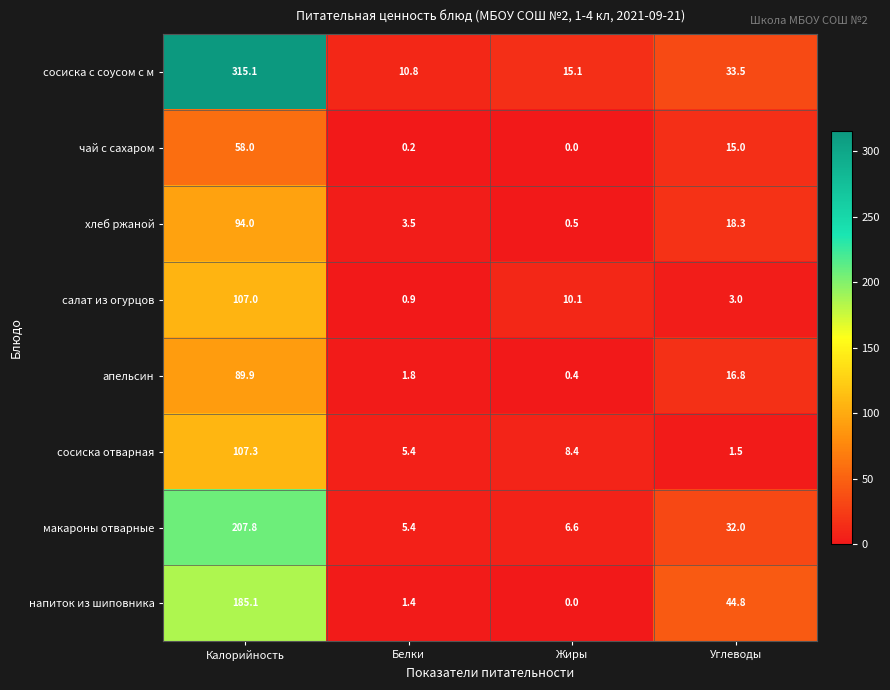

What is the difference between the second highest and second lowest values in the апельсин series?

15.0